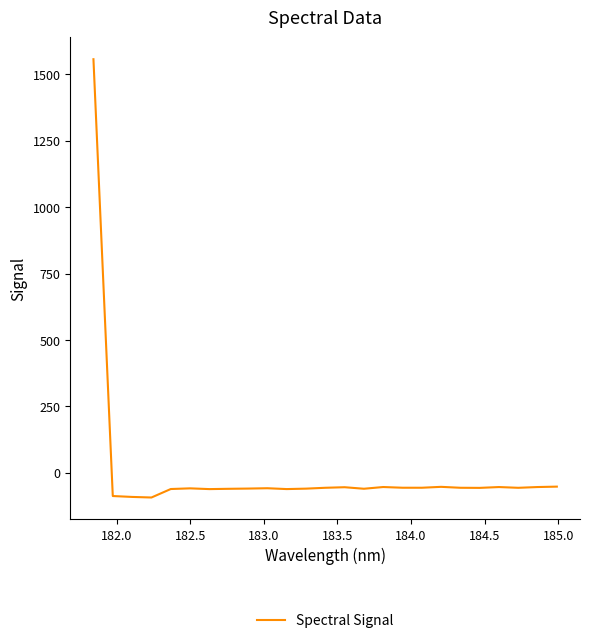

What is the minimum value shown in the chart?

-92.9